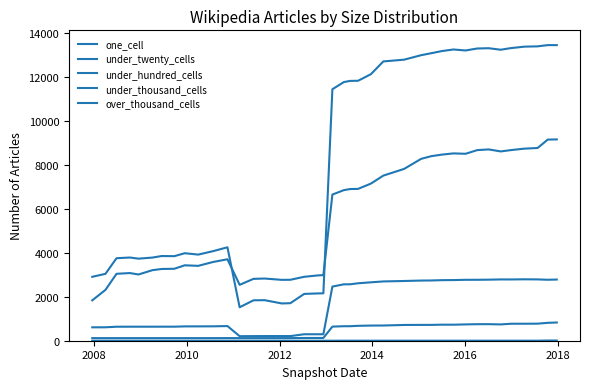

Is this an area chart (filled region under the line)?

No